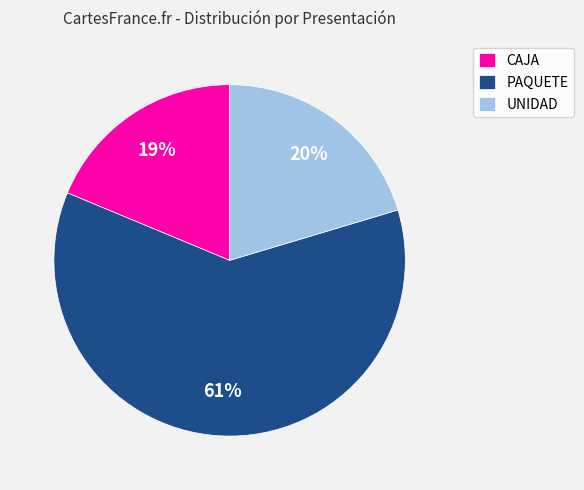

Which has a higher value, PAQUETE or CAJA?

PAQUETE